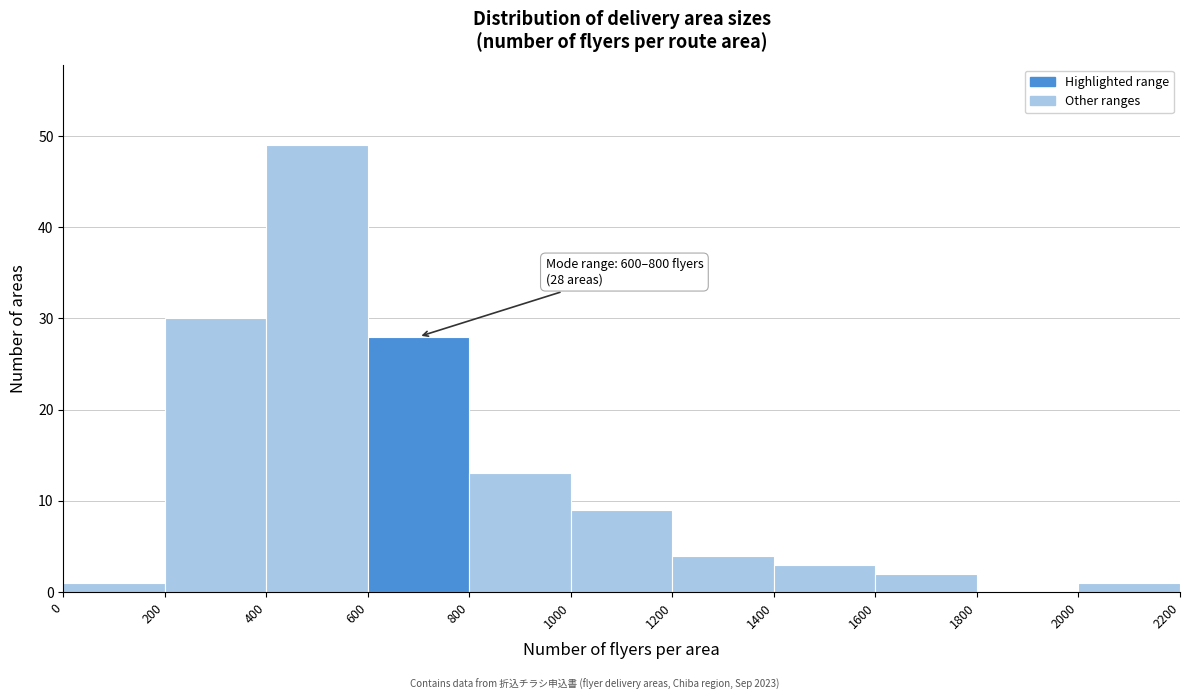

Which range on the x-axis has the tallest bar?

400 to 600